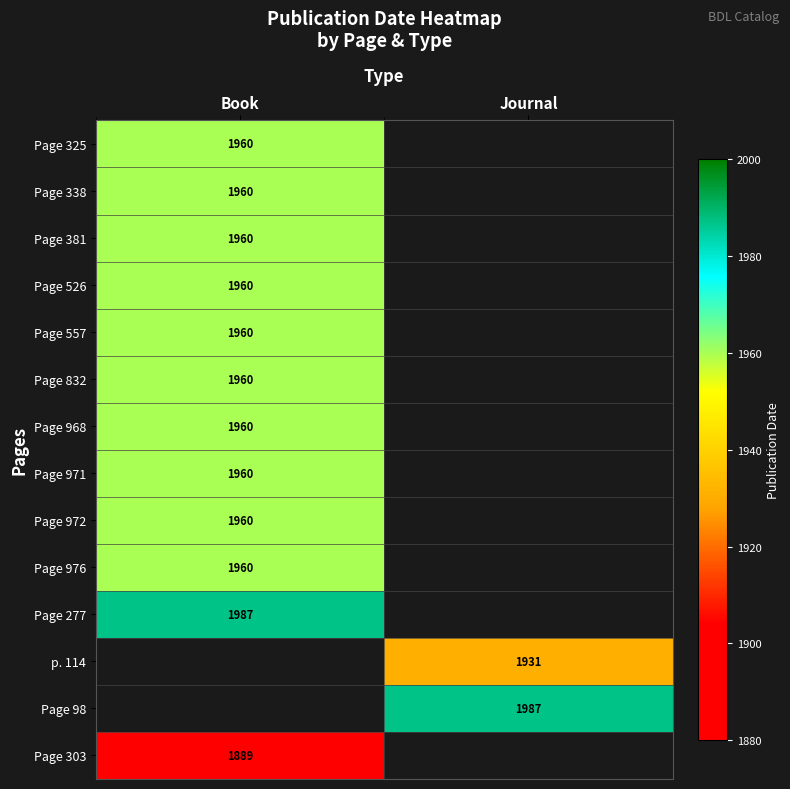

Which category has the highest value across all series?

Book